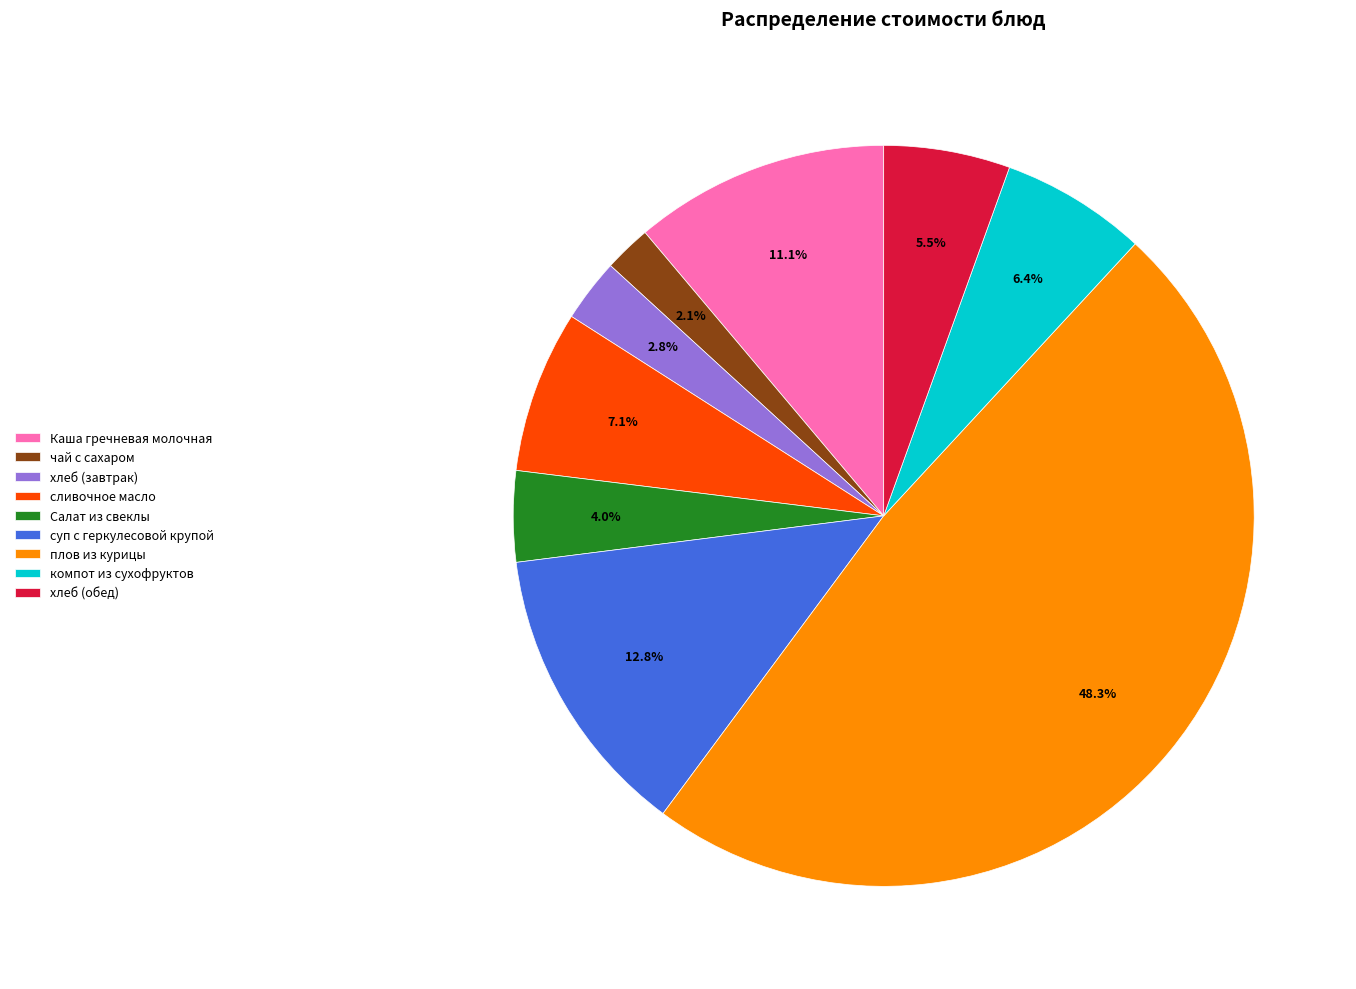

What percentage is NOT represented by Салат из свеклы?

96.0%